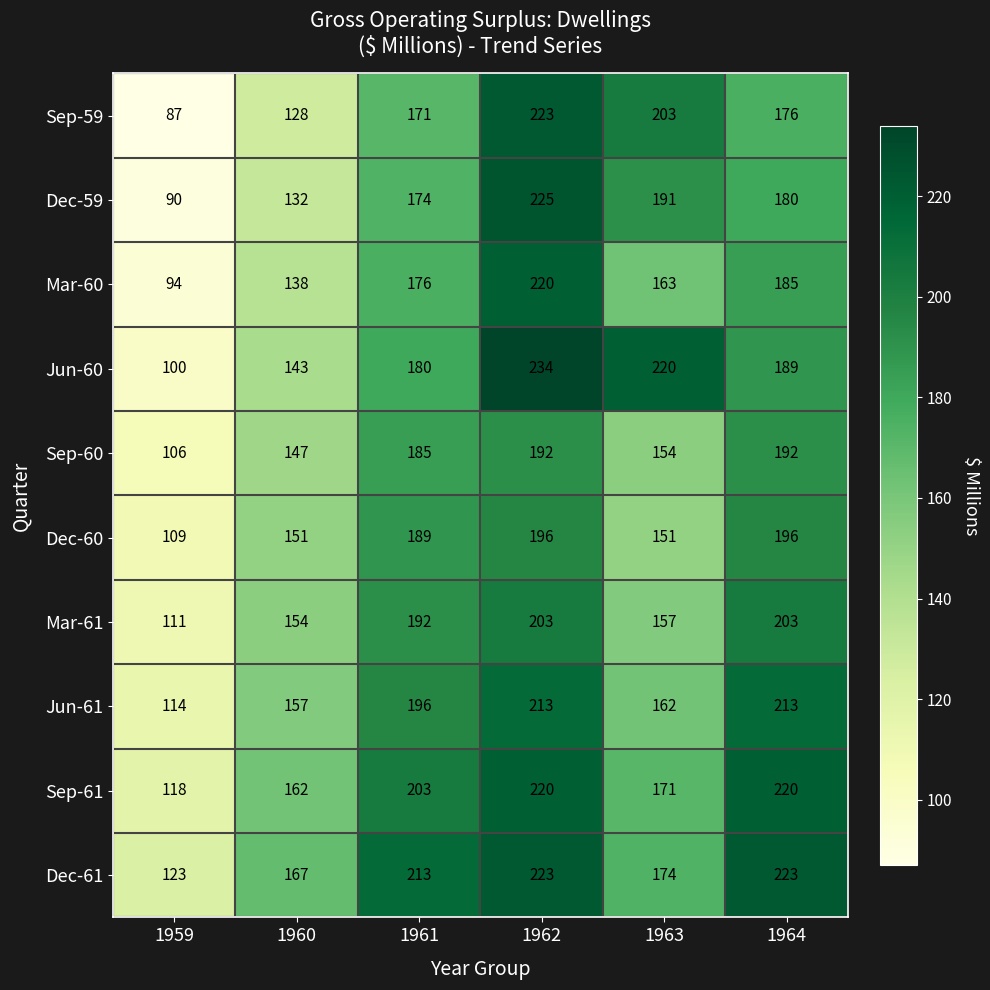

Rank the series at 1963 from highest to lowest value.

Jun-60, Sep-59, Dec-59, Dec-61, Sep-61, Mar-60, Jun-61, Mar-61, Sep-60, Dec-60